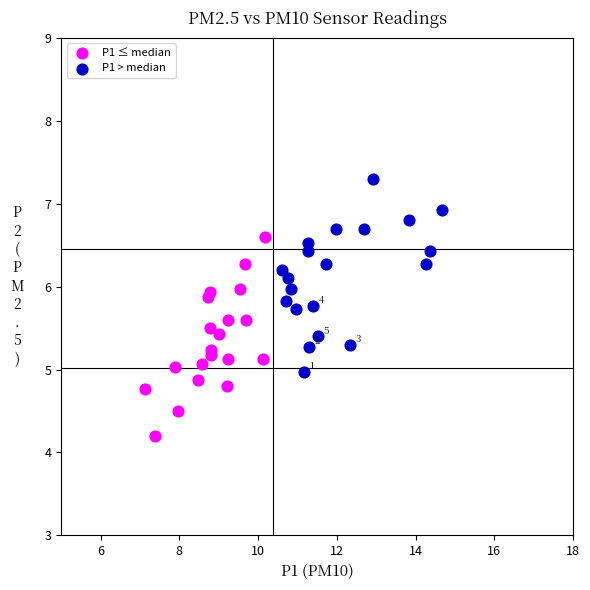

What are all the series names shown in the legend?

P1 ≤ median, P1 > median